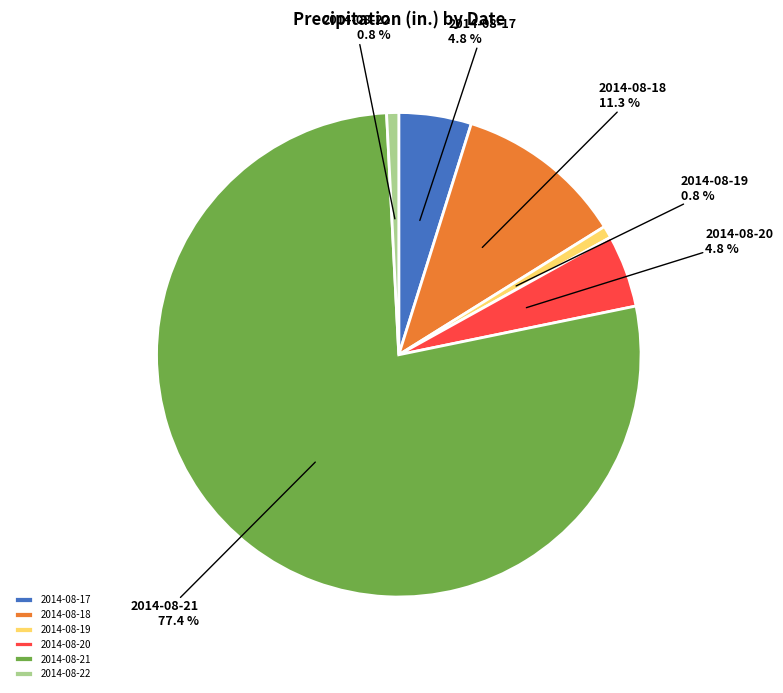

To the nearest percent, what portion does 2014-08-18 represent?

11%